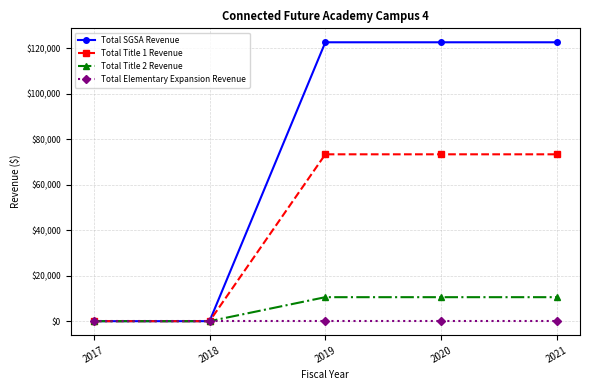

Rank the series by their maximum value, from lowest to highest.

Total Elementary Expansion Revenue, Total Title 2 Revenue, Total Title 1 Revenue, Total SGSA Revenue